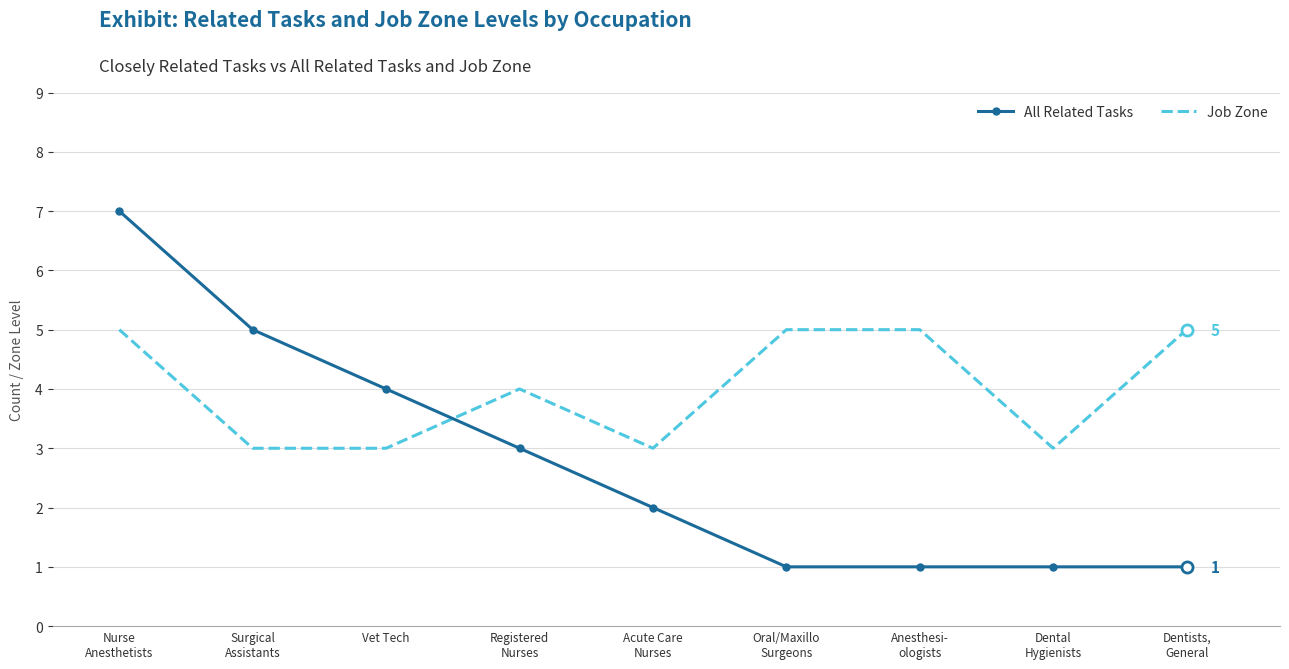

What is the maximum value for Job Zone?

5